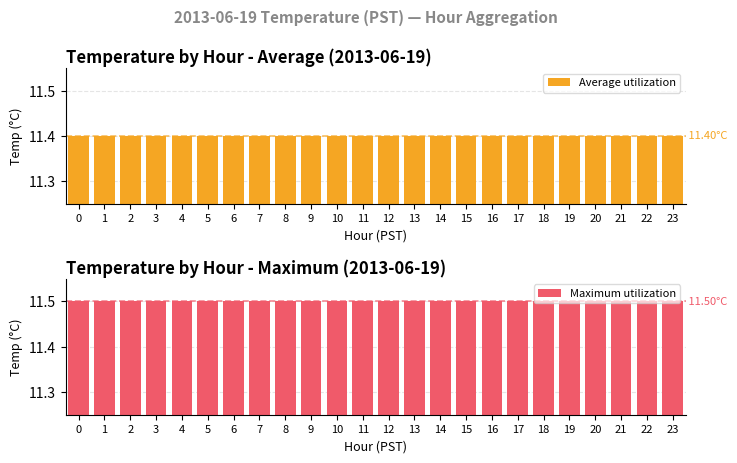

What is the value of the Average utilization bar at the 17th from the left?

11.4